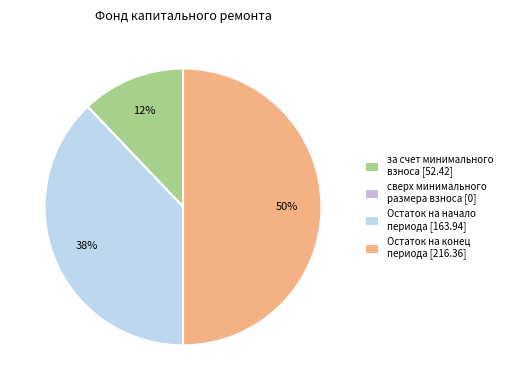

How many segments does this pie chart have?

4